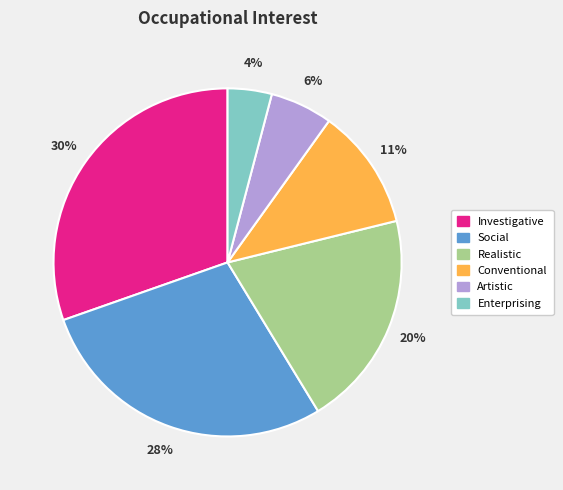

True or false: Artistic accounts for 6% of the total.

True